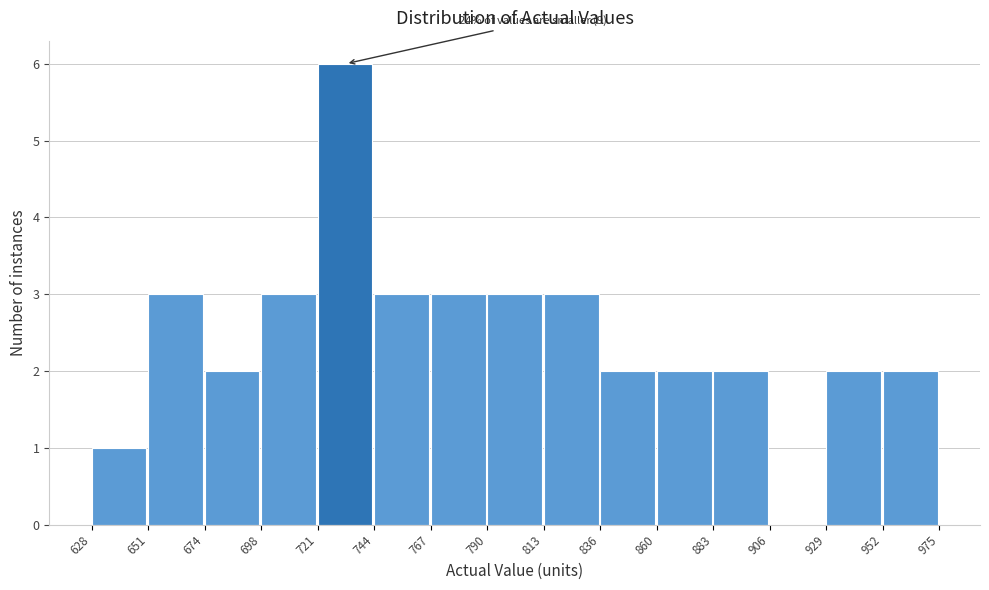

Which range on the x-axis has the tallest bar?

721 to 744